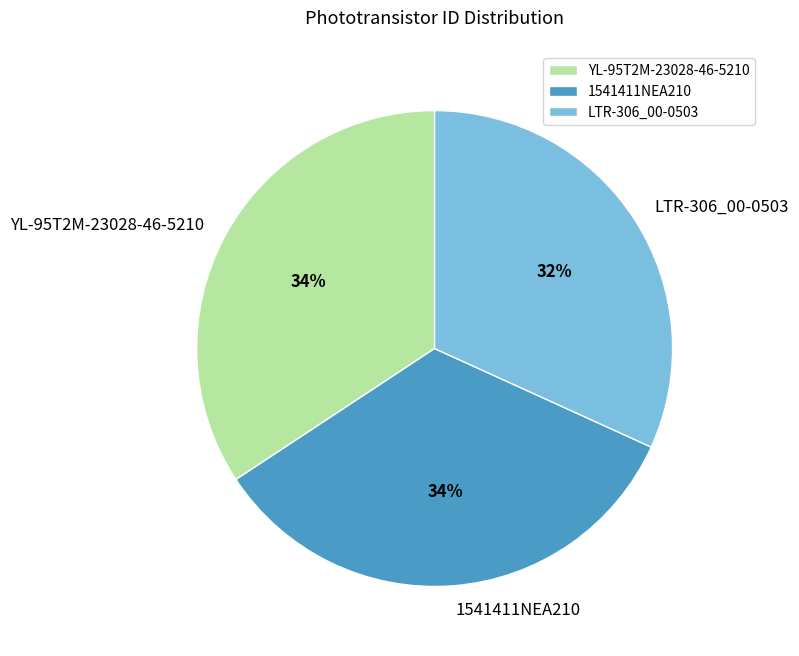

The LTR-306_00-0503 slice represents 41% of the pie. True or false?

False